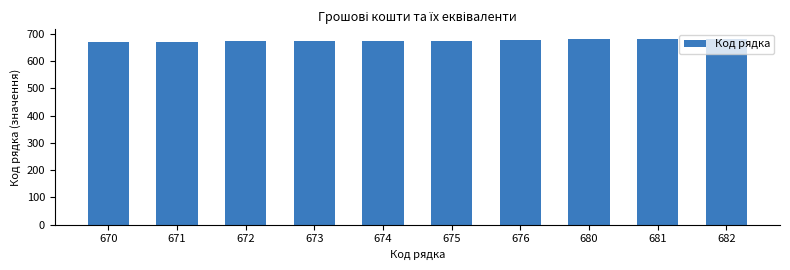

What is the sum of all values?

6754